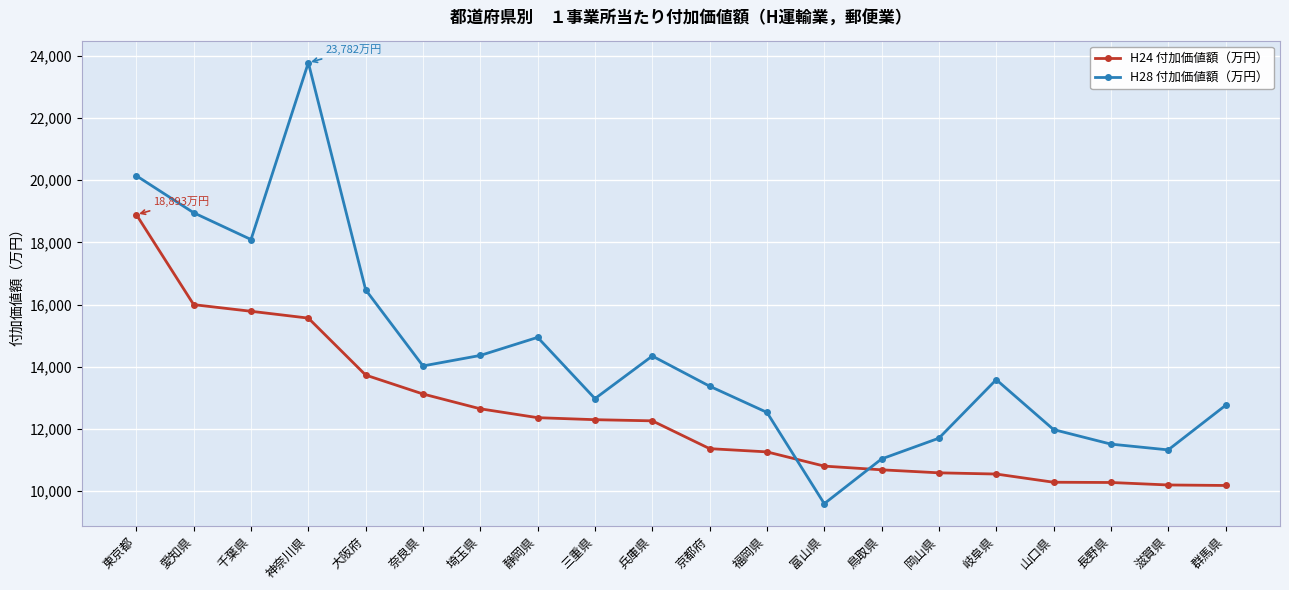

Read the H24 付加価値額（万円） value at 兵庫県, to the nearest 10.

12260